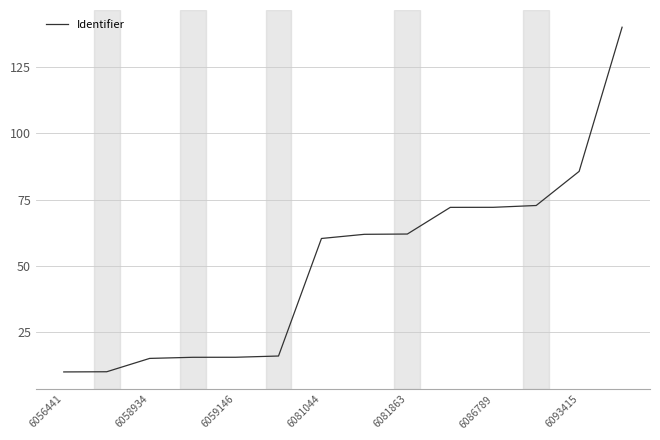

What is the maximum value shown in the chart?

140.0